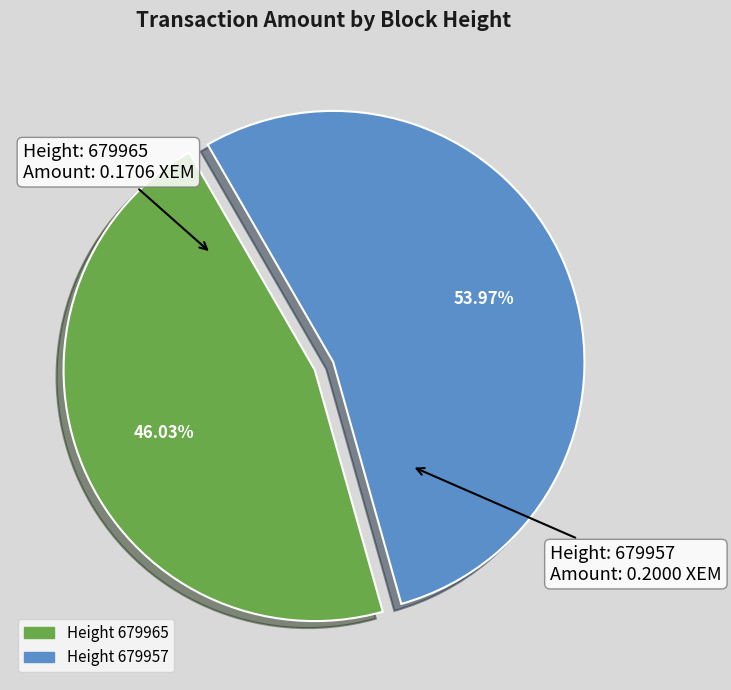

Rank the categories by value from highest to lowest.

679957, 679965